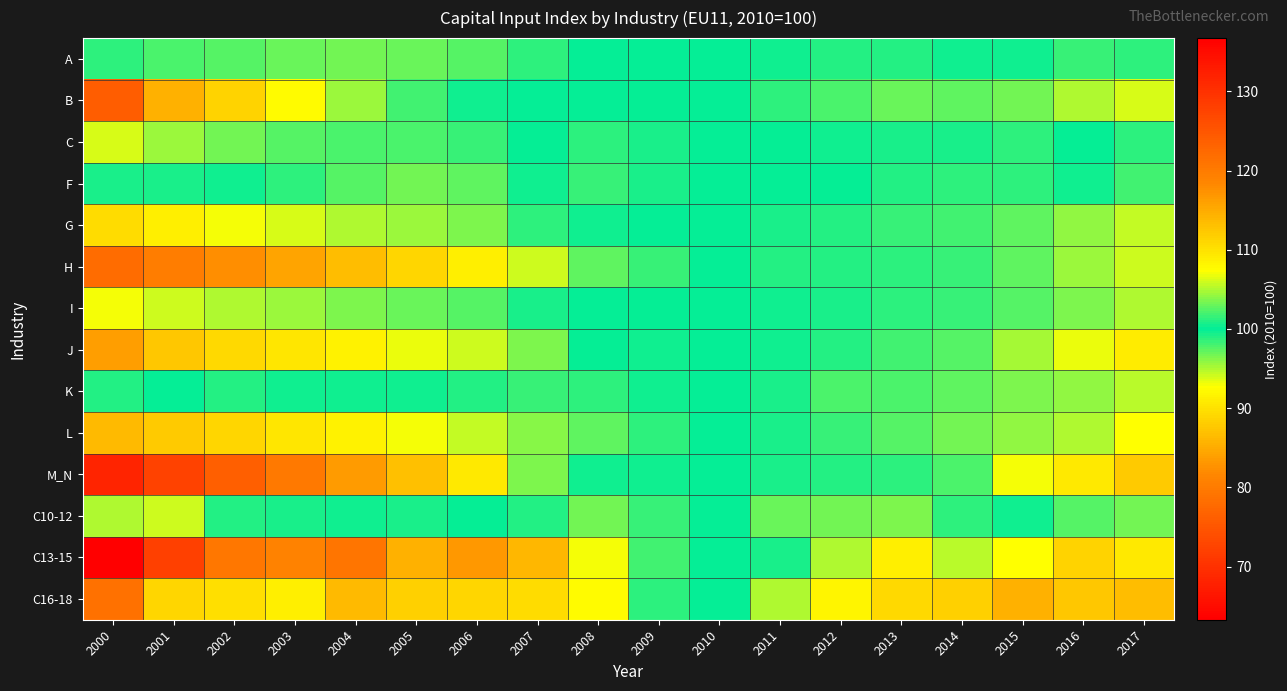

What is the greatest value displayed?

136.7